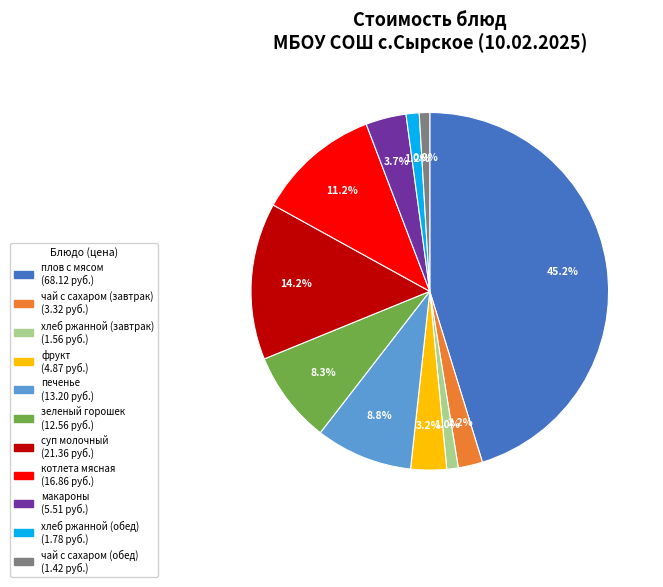

How many segments does this pie chart have?

11